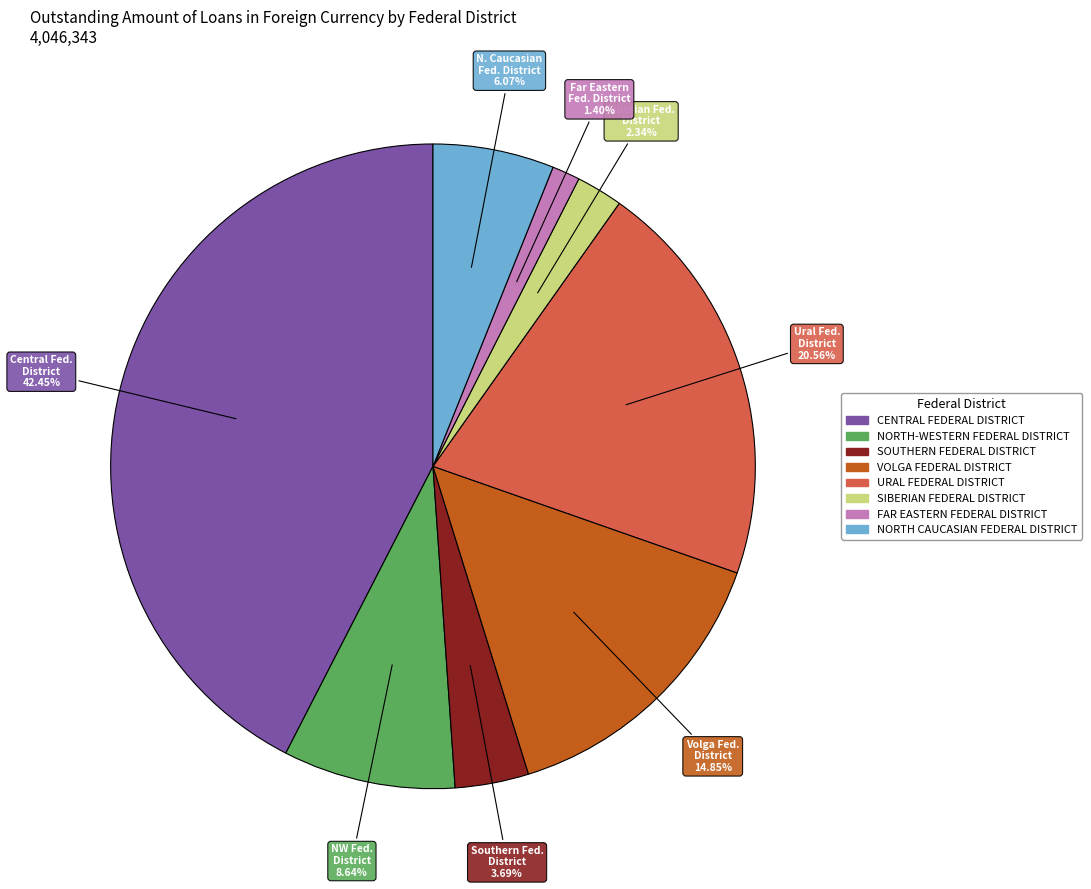

Rank the categories by value from highest to lowest.

CENTRAL FEDERAL DISTRICT, URAL FEDERAL DISTRICT, VOLGA FEDERAL DISTRICT, NORTH-WESTERN FEDERAL DISTRICT, NORTH CAUCASIAN FEDERAL DISTRICT, SOUTHERN FEDERAL DISTRICT, SIBERIAN FEDERAL DISTRICT, FAR EASTERN FEDERAL DISTRICT